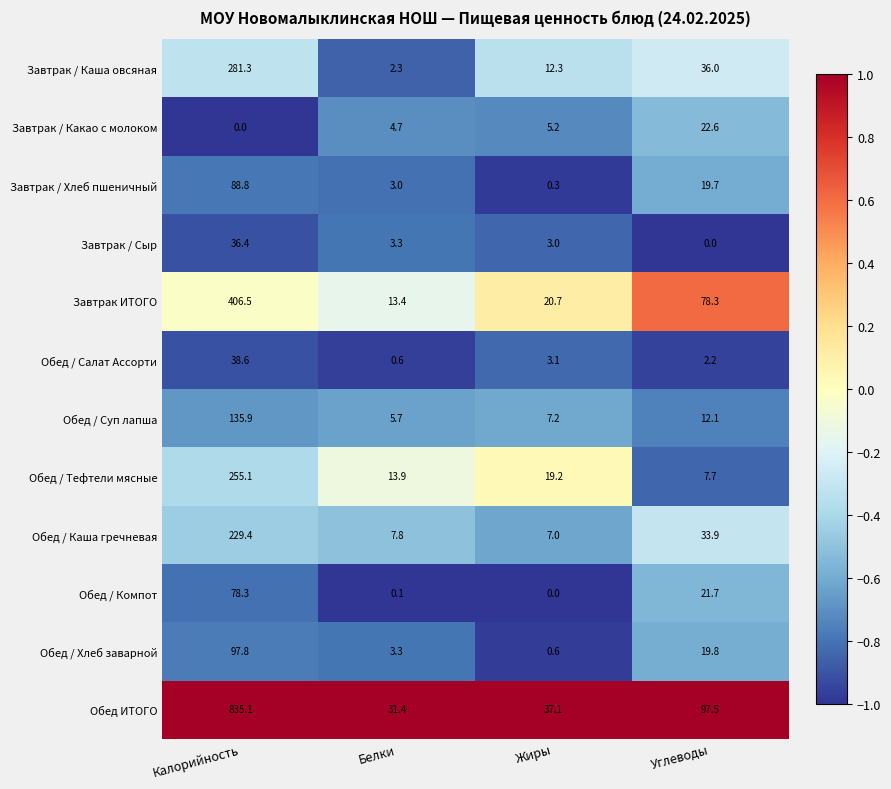

Count the number of categories in the chart.

4